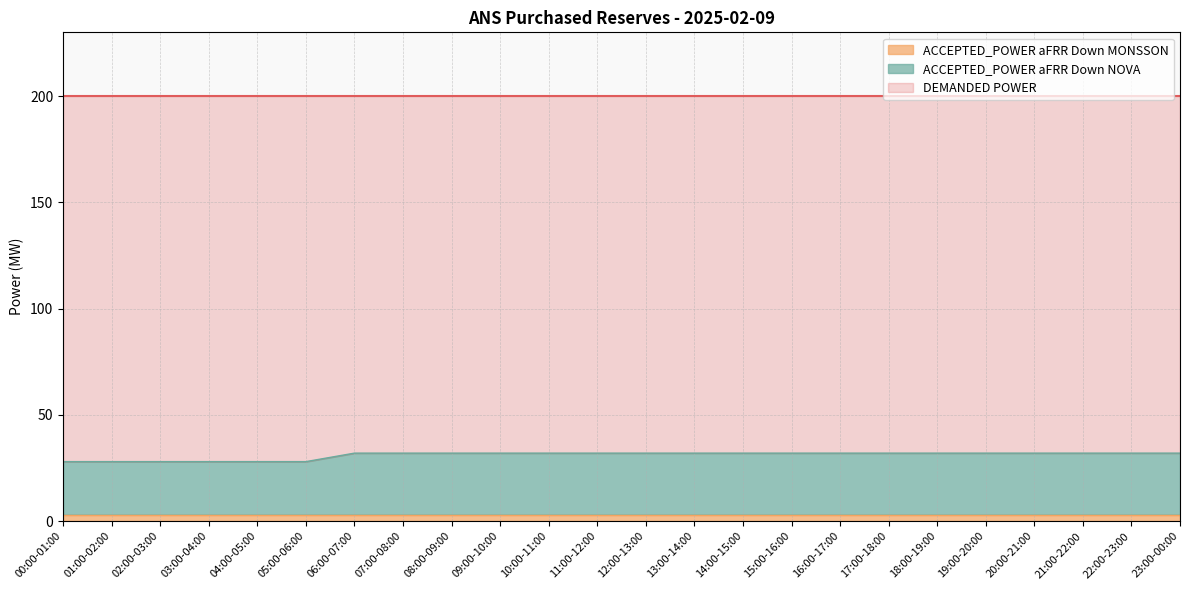

True or false: ACCEPTED_POWER aFRR Down MONSSON has a value of 3 at 13:00-14:00.

True